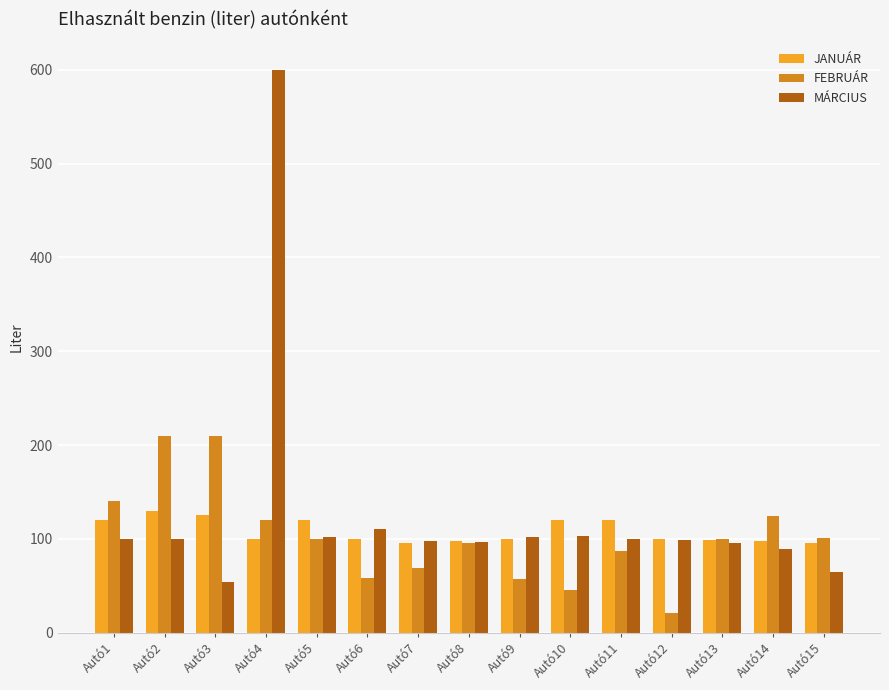

How many bars are there in total?

45